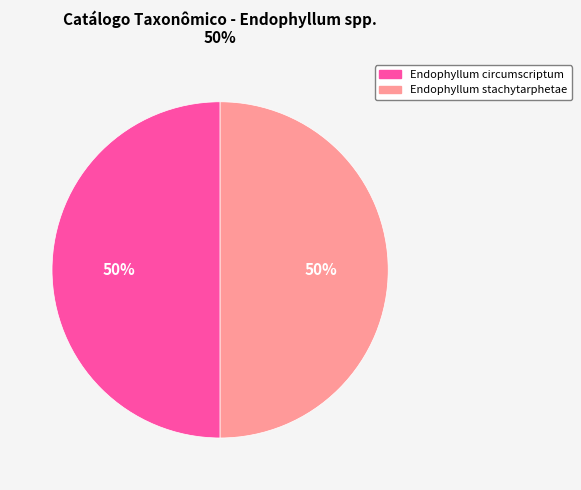

What is the ratio of the value at Endophyllum stachytarphetae to the value at Endophyllum circumscriptum?

1.0